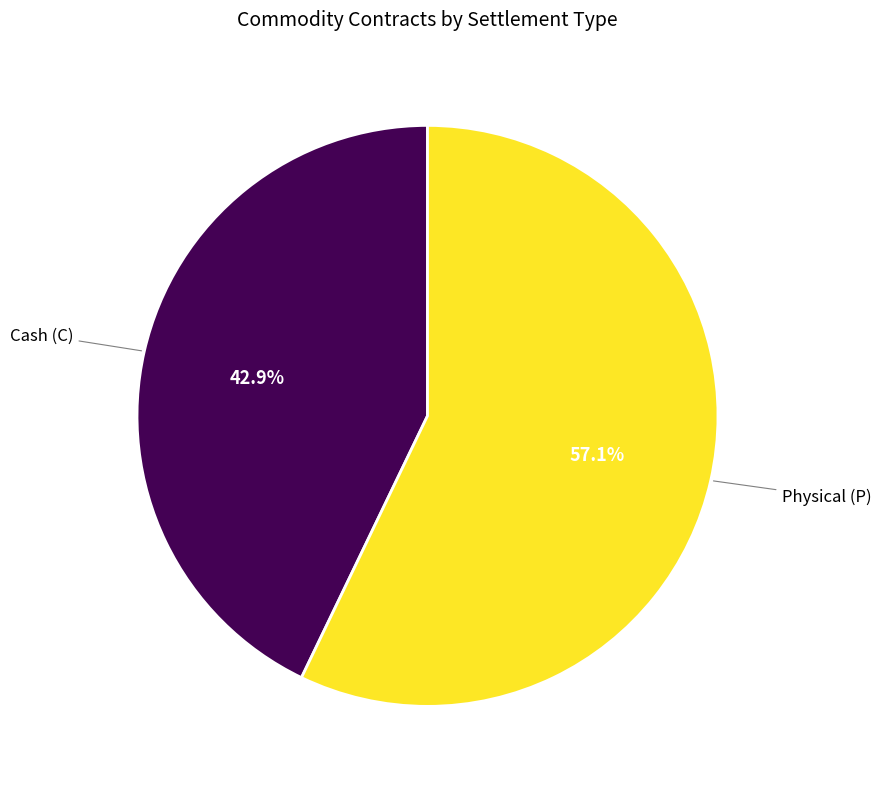

What is the total percentage of Cash (C) and Physical (P)?

100.0%